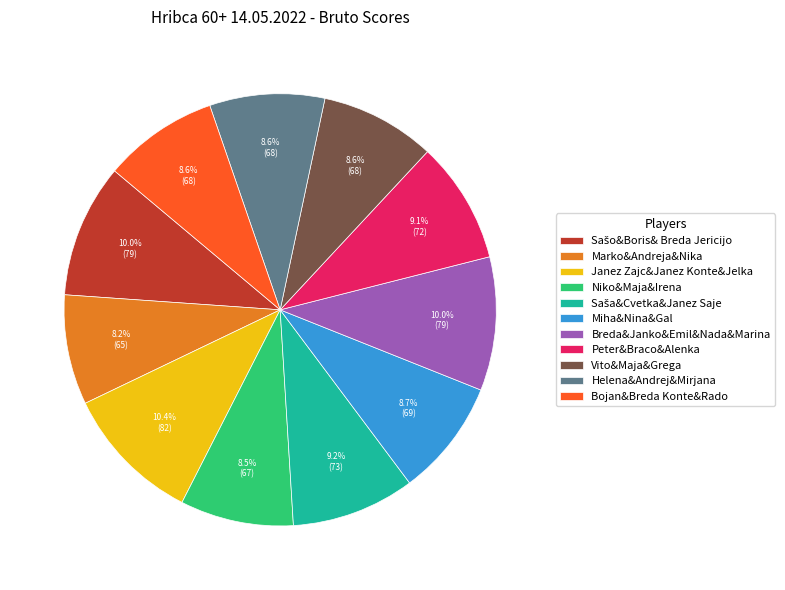

What percentage is NOT represented by Vito&Maja&Grega?

91.4%